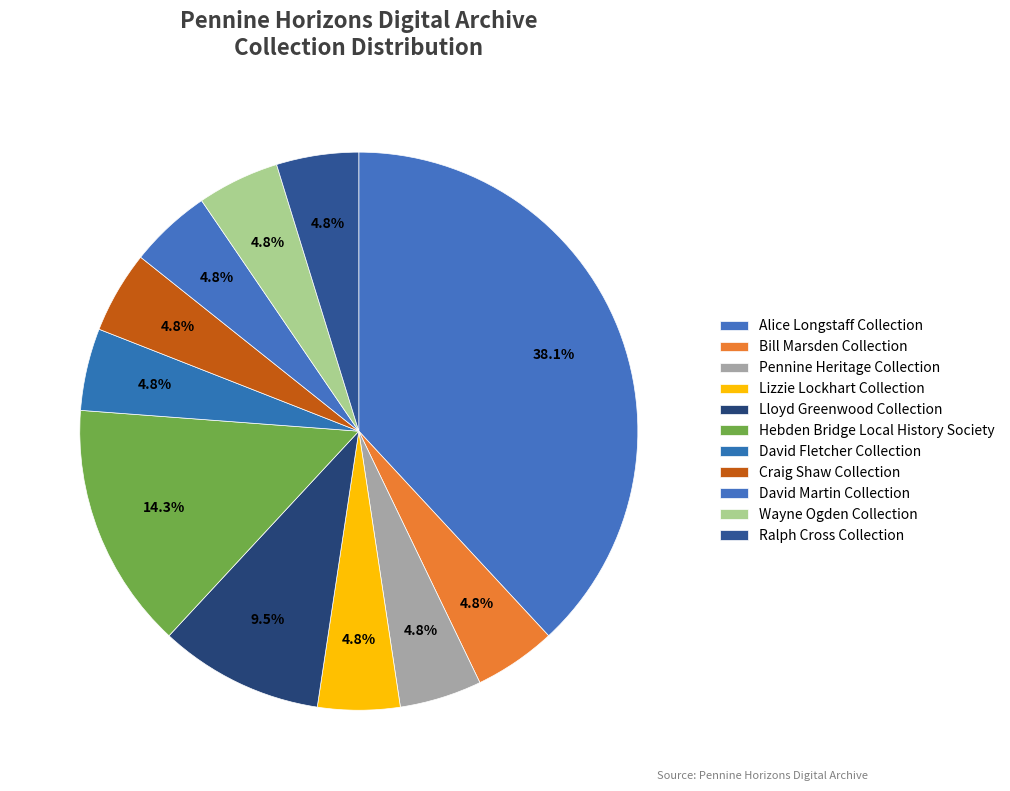

To the nearest percent, what percentage of the pie is Bill Marsden Collection?

5%